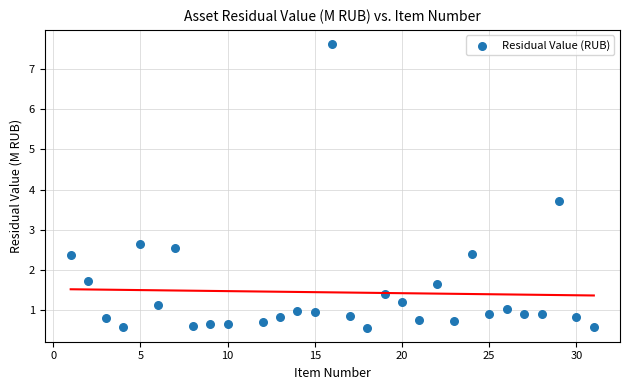

What Y value in the scatter plot is closest to 4?

3.7